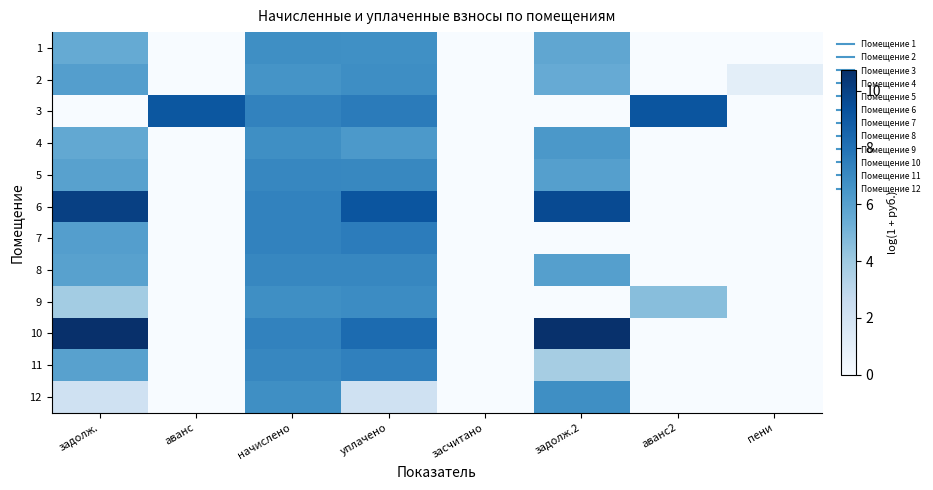

Between начислено and аванс2, which is larger?

начислено